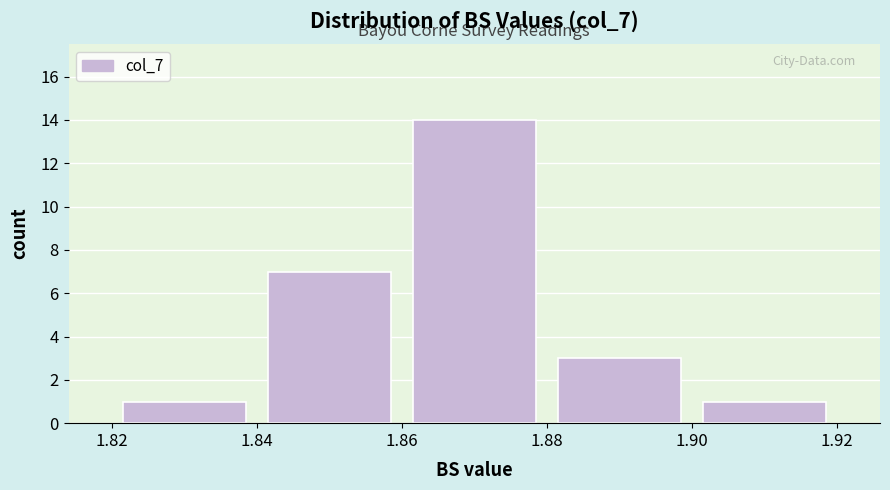

Over which range of the x-axis is the bar tallest?

1.86 to 1.88